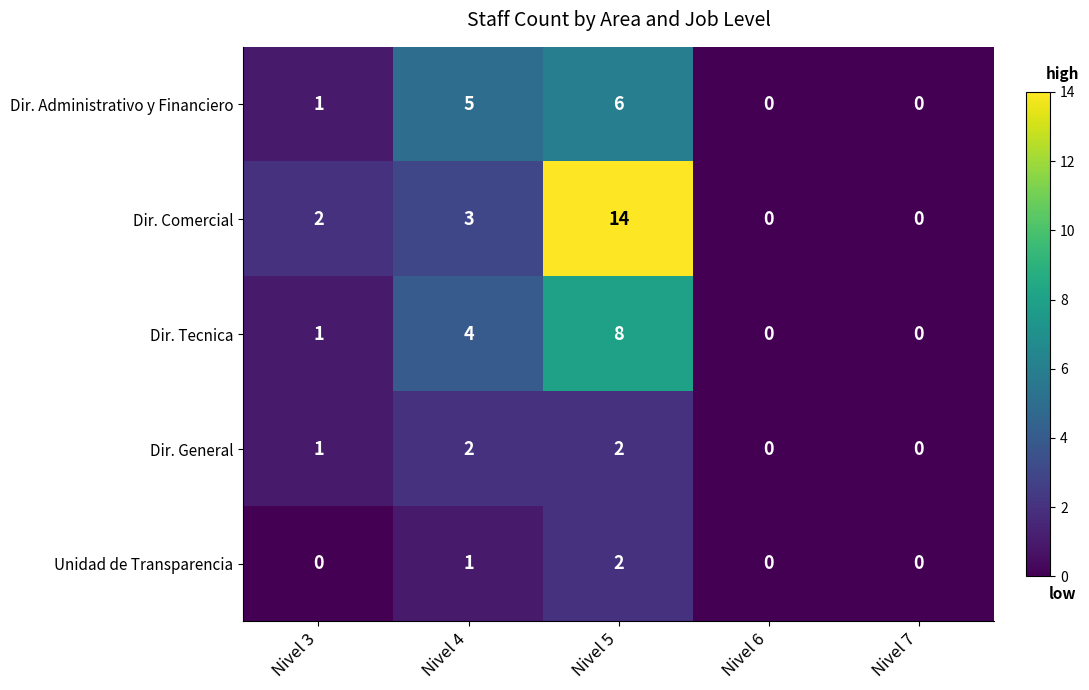

Count the Dir. Administrativo y Financiero values in the range 0 to 5.

4